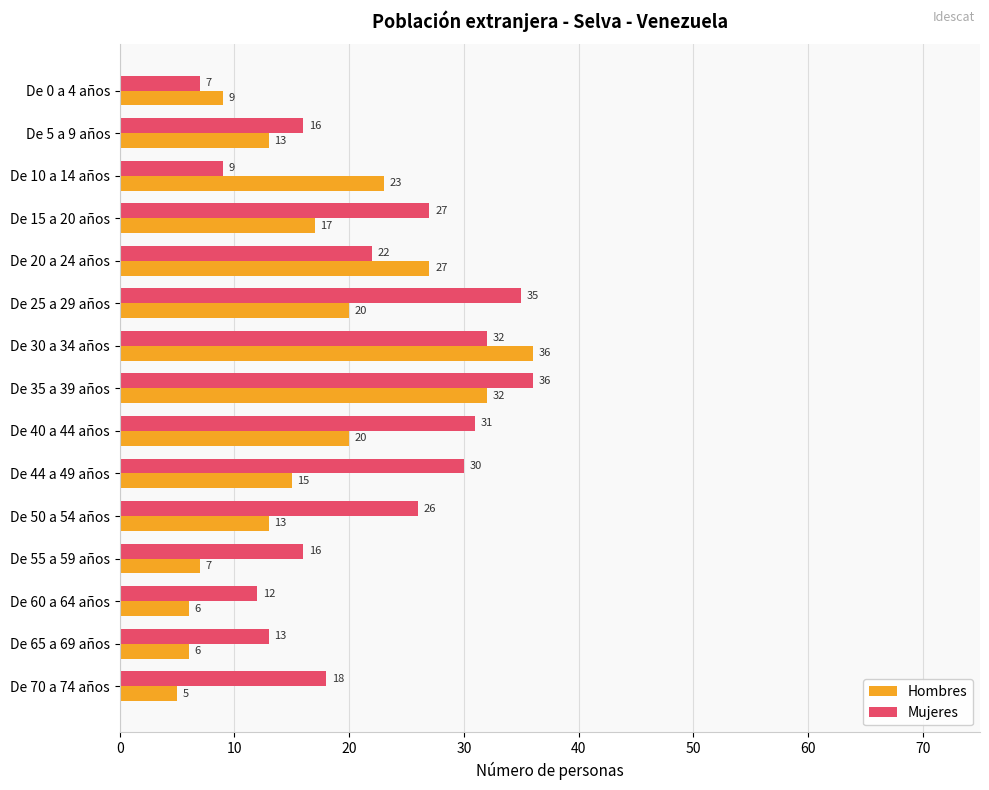

What are all the series names shown in the legend?

Hombres, Mujeres